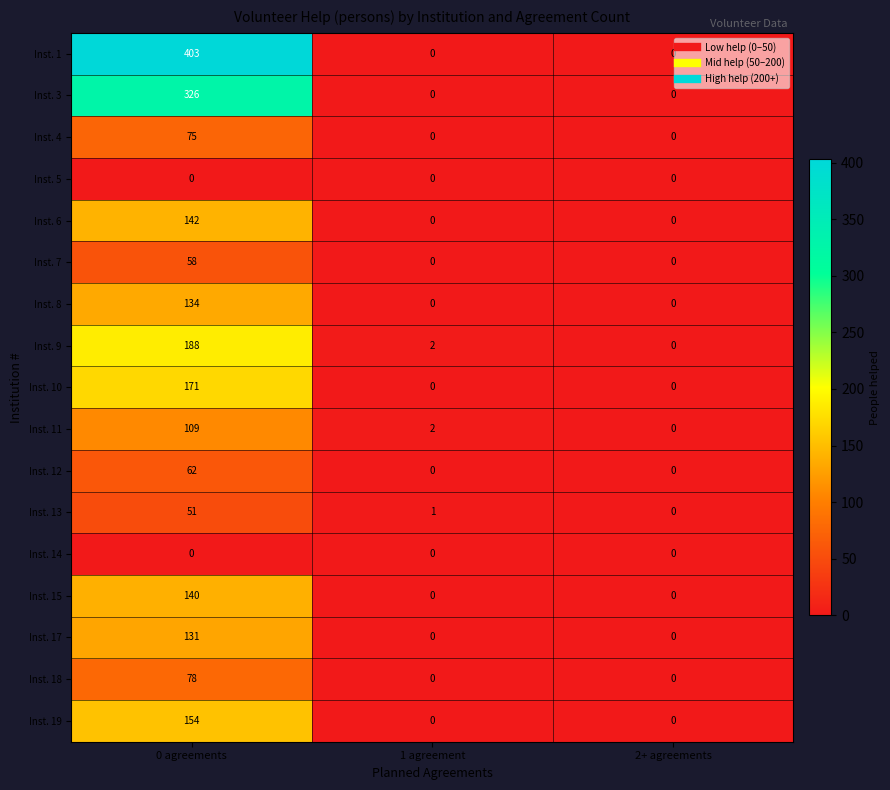

What is the maximum value for Inst. 8?

134